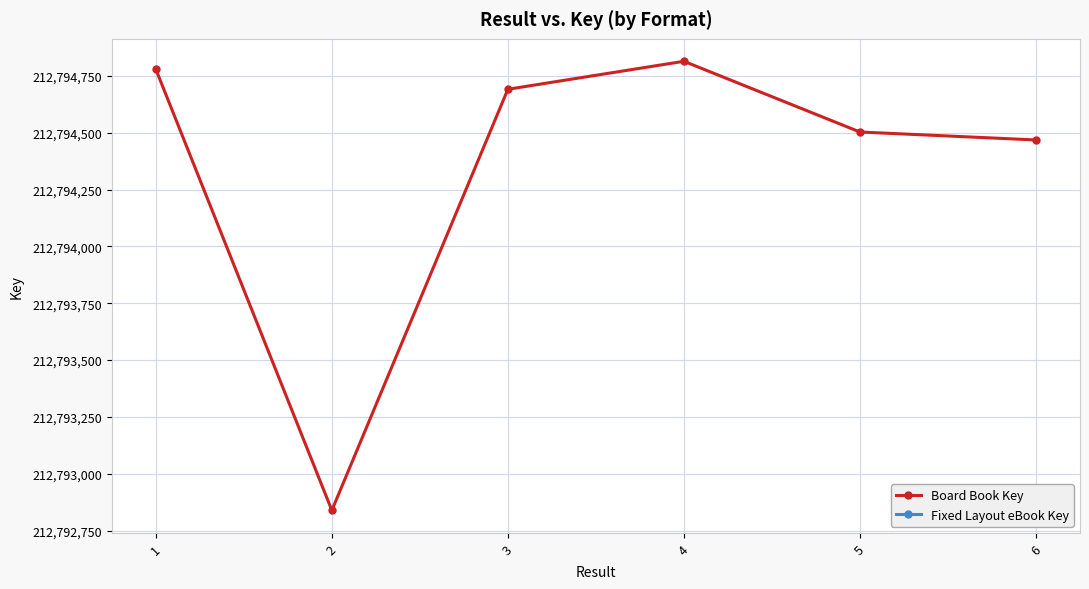

Does the chart have visible grid lines?

Yes